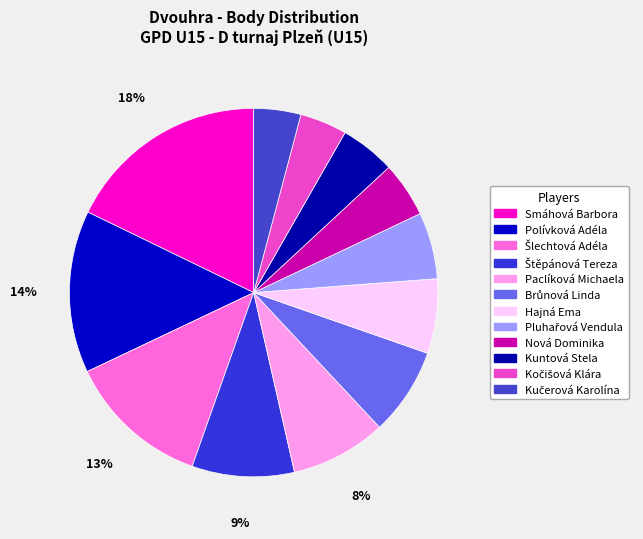

To the nearest percent, what portion does Šlechtová Adéla represent?

13%